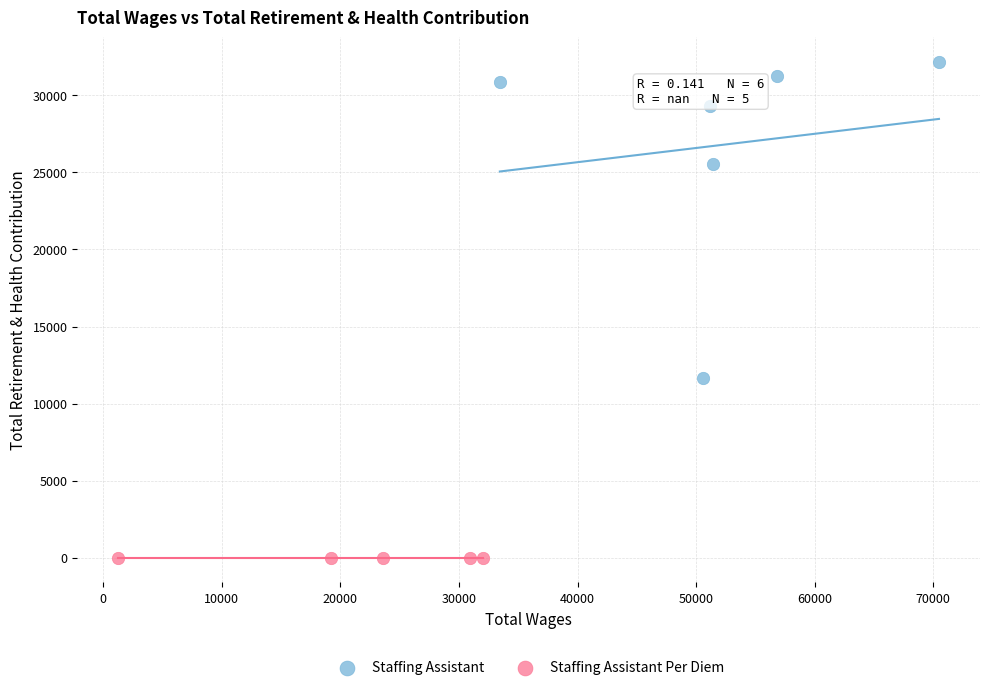

Which series contains the lowest Y value?

Staffing Assistant Per Diem